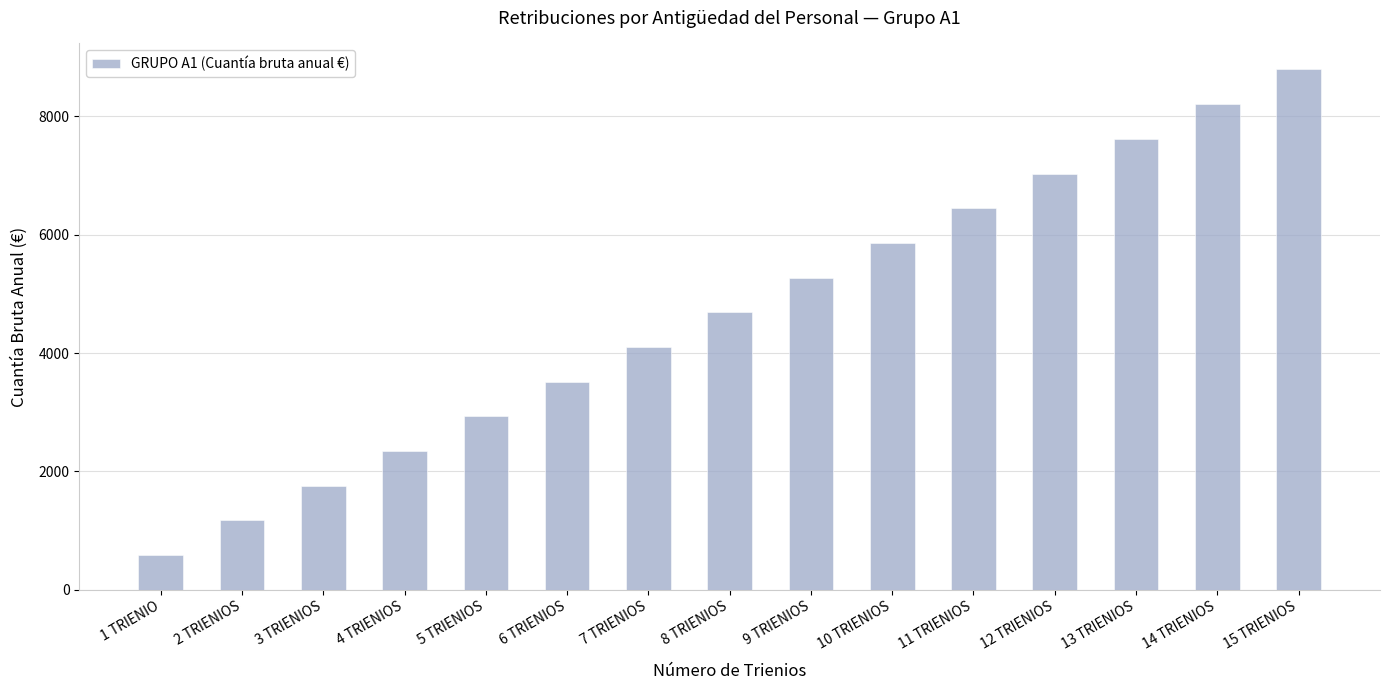

What is the smallest value displayed?

586.1